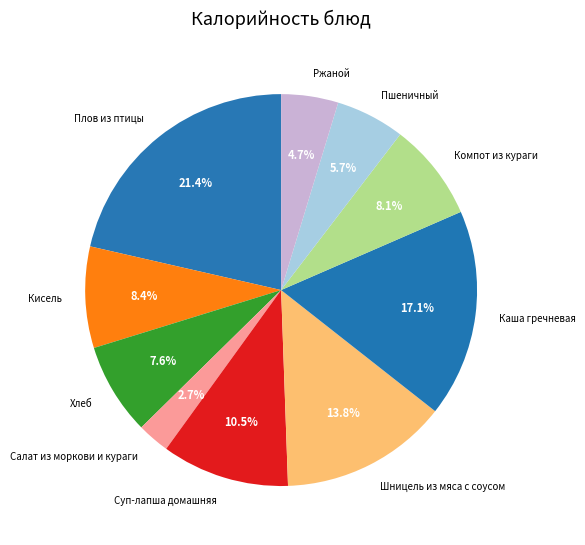

Between Компот из кураги and Суп-лапша домашняя, which is larger?

Суп-лапша домашняя